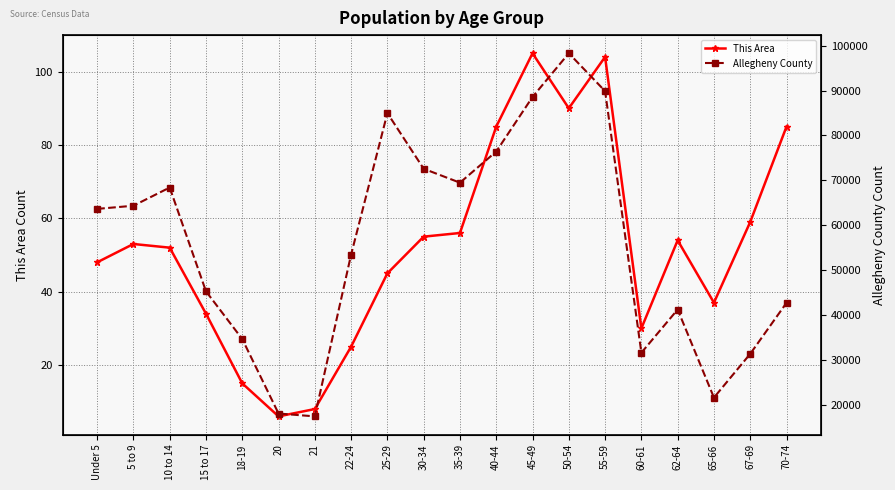

What is the difference between the maximum and second lowest values in the This Area series?

97